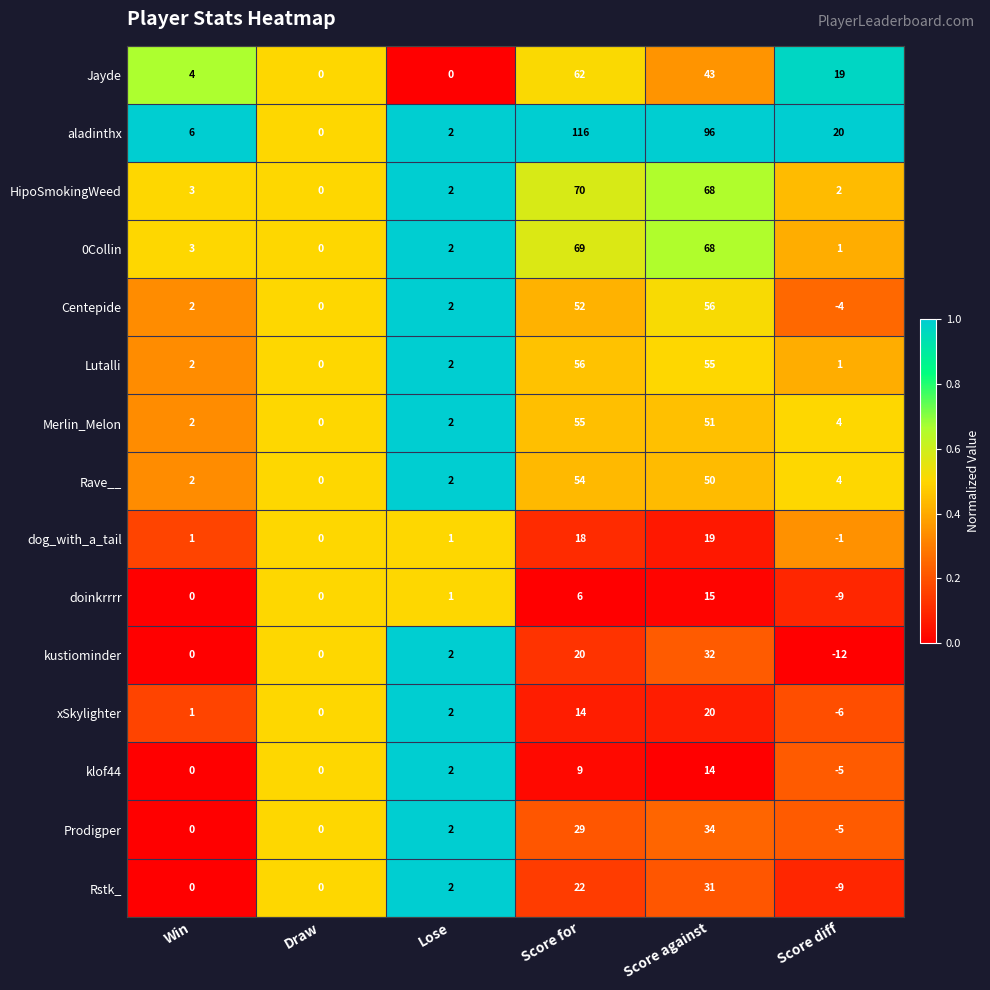

What is the minimum value for Rstk_?

-9